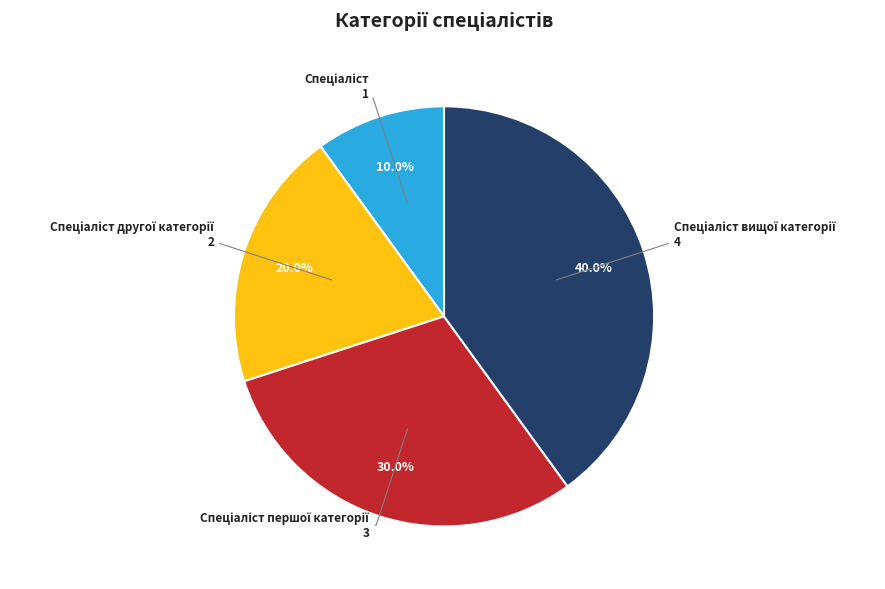

Is there any slice that represents more than half of the pie?

No